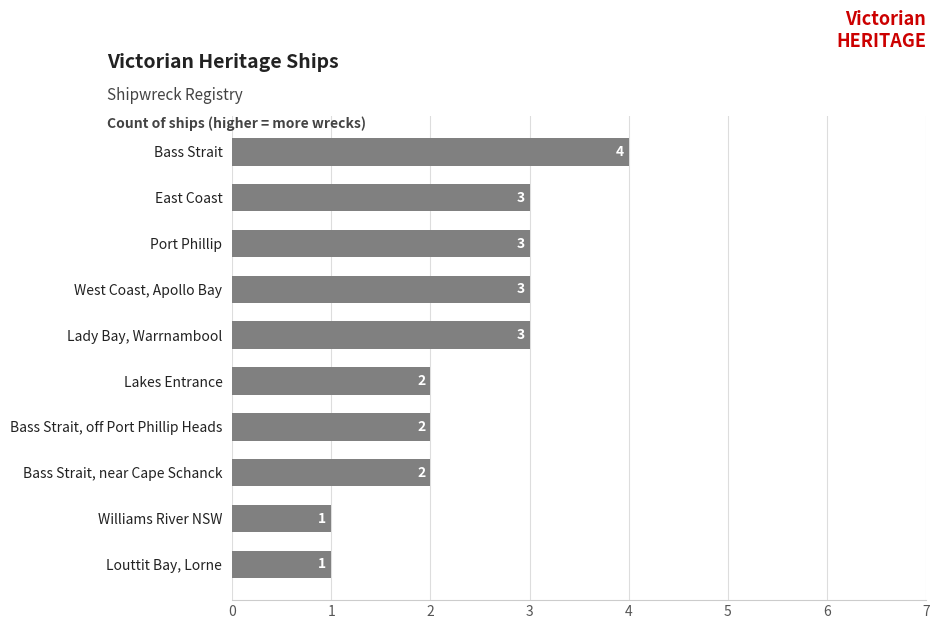

What is the maximum value shown in the chart?

4